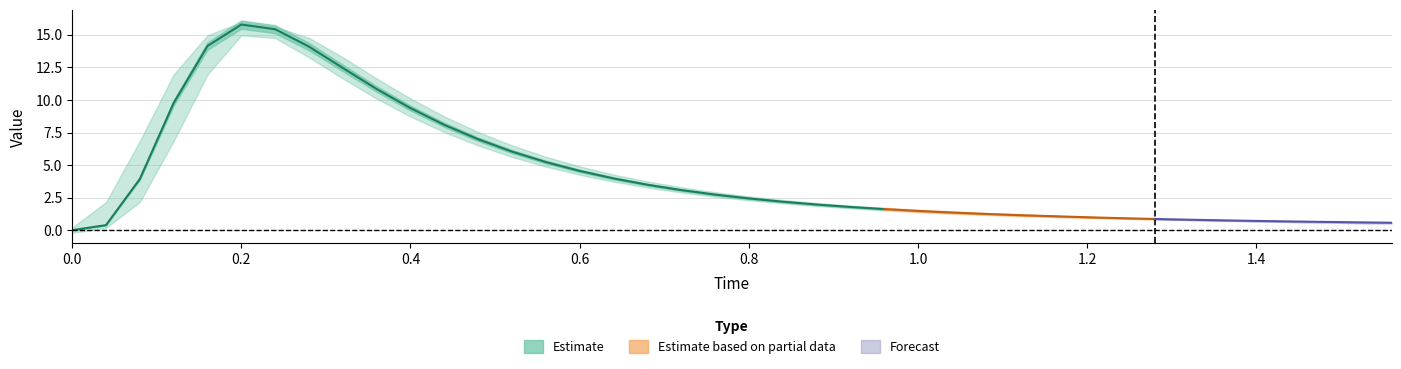

How many data points does each series have?

40